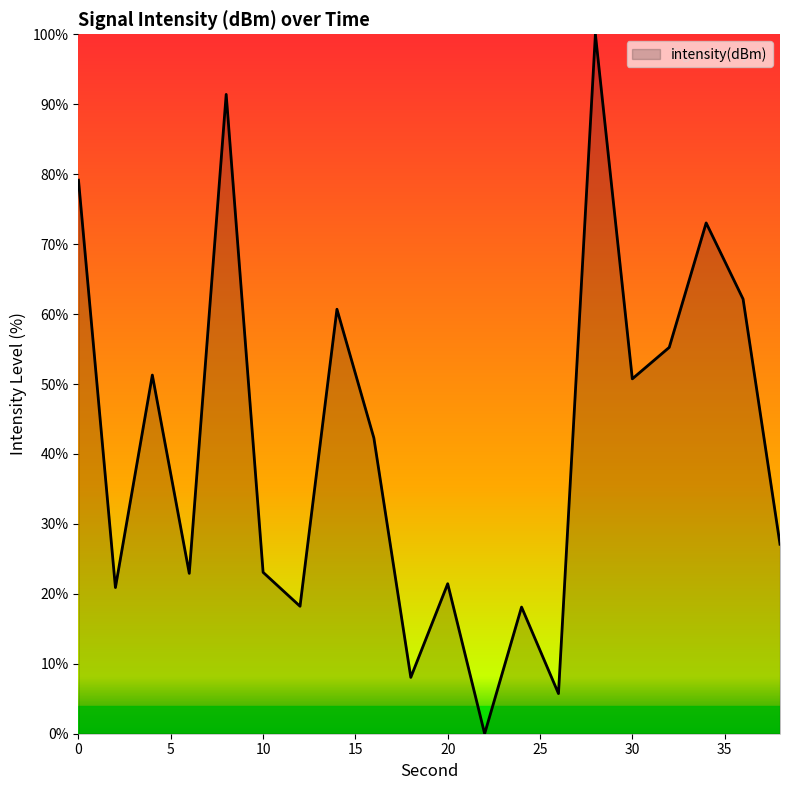

What is the maximum value shown in the chart?

100.0